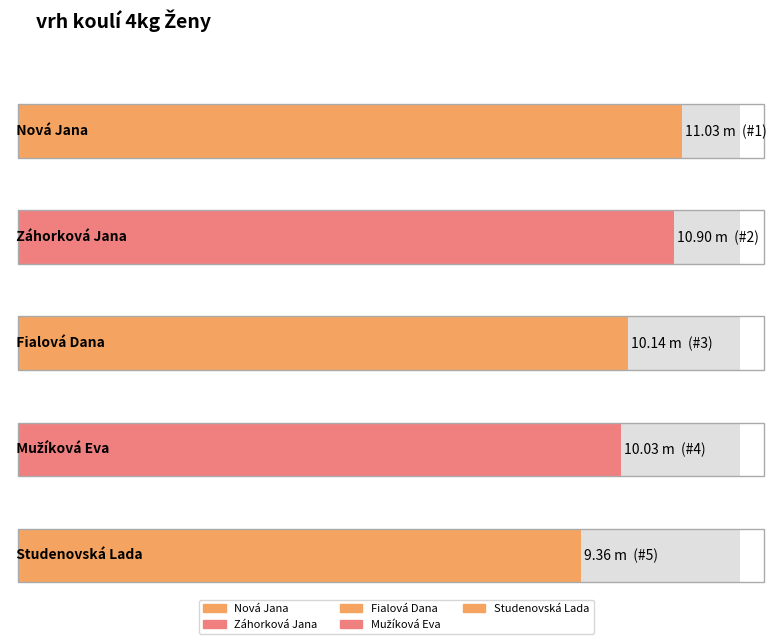

Where is the data nearest to the value 10?

Mužíková Eva